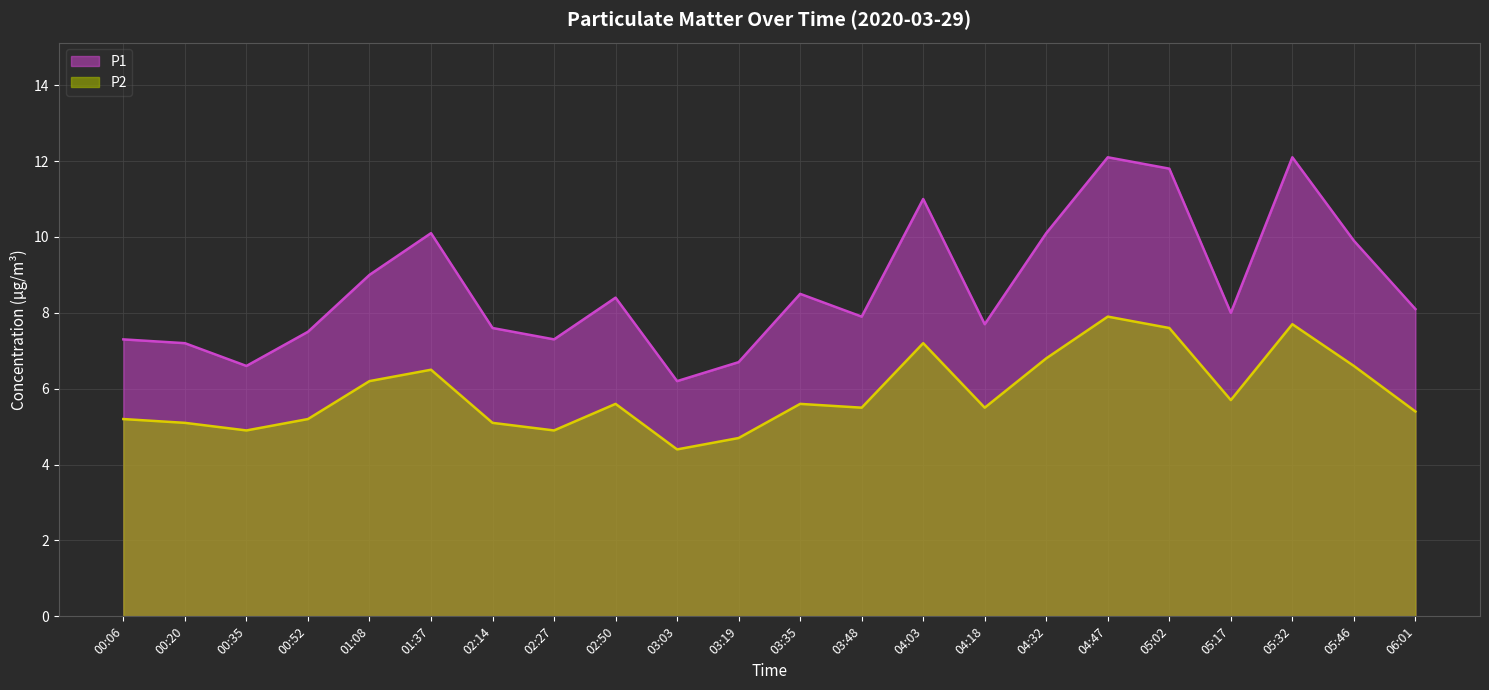

True or false: P2 and P1 intersect in this chart.

False